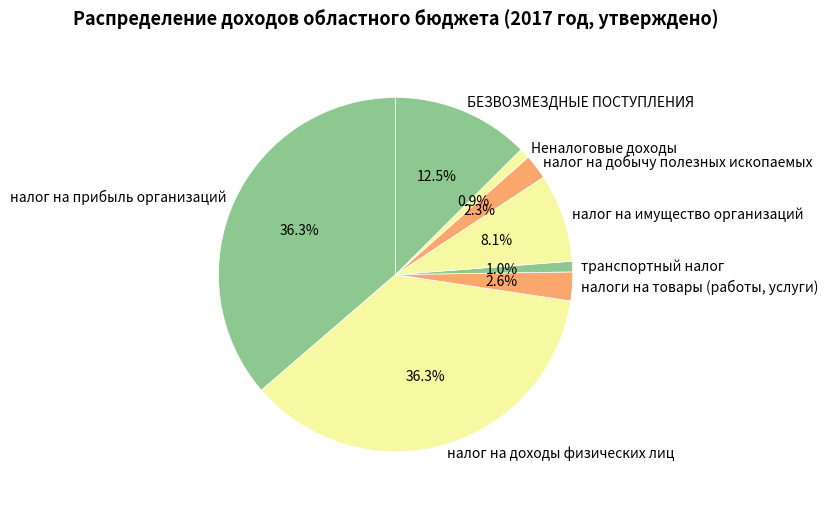

Approximately how many times larger is the value at транспортный налог compared to налоги на товары (работы, услуги)?

0.4